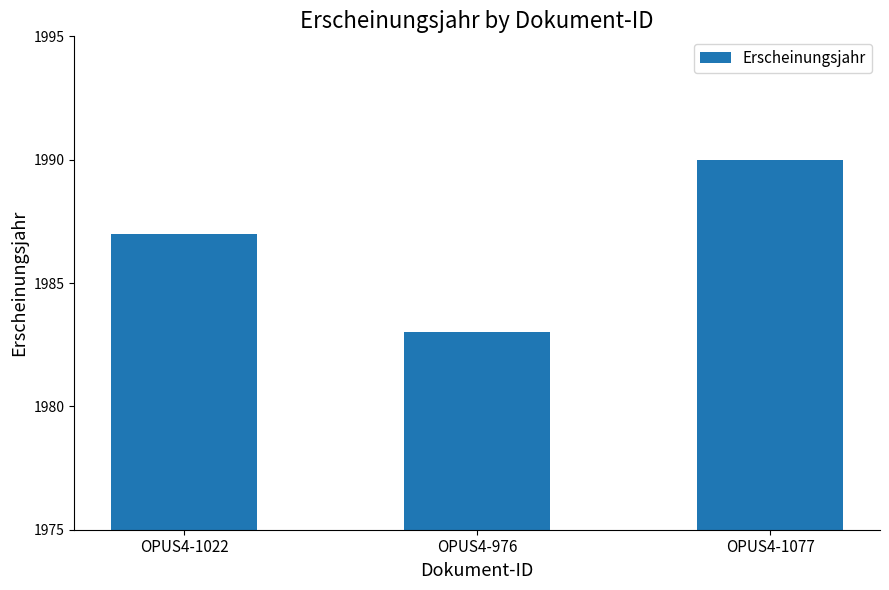

What is the approximate value at OPUS4-1077?

1990